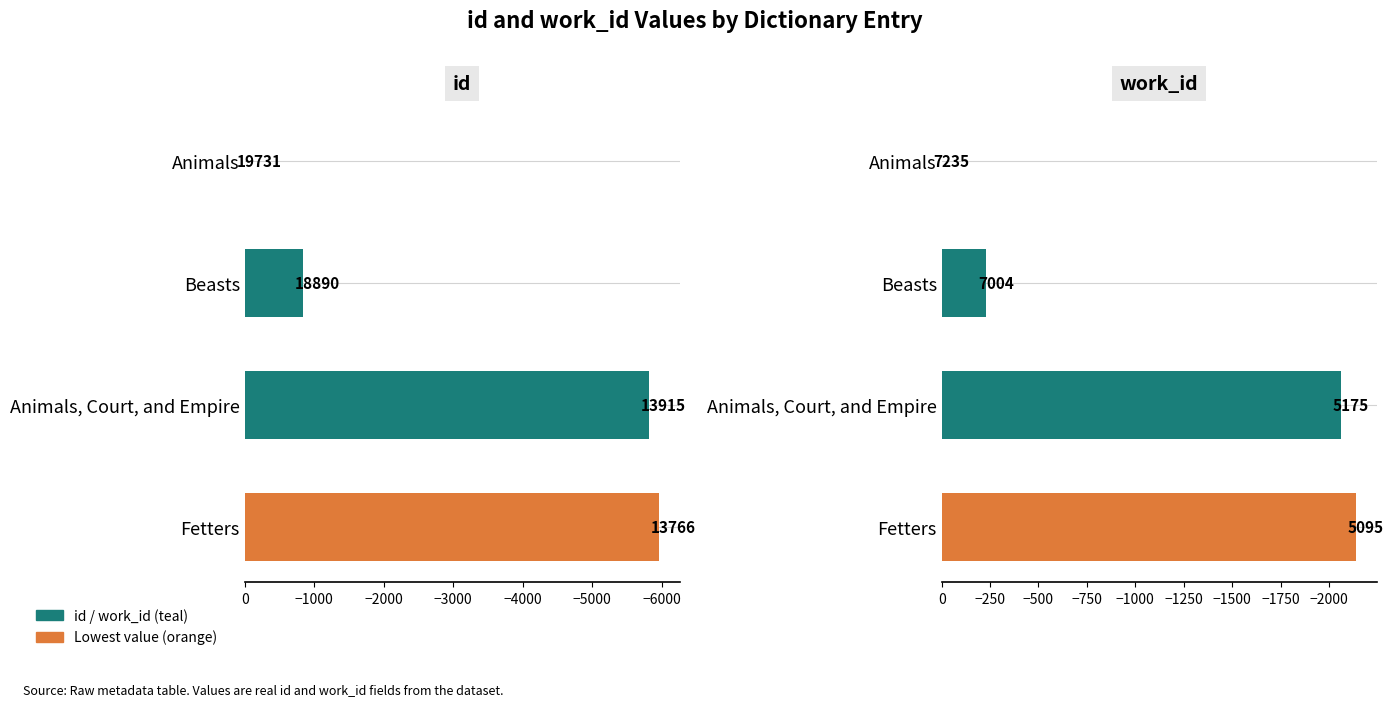

Which series has the largest total across all categories?

work_id